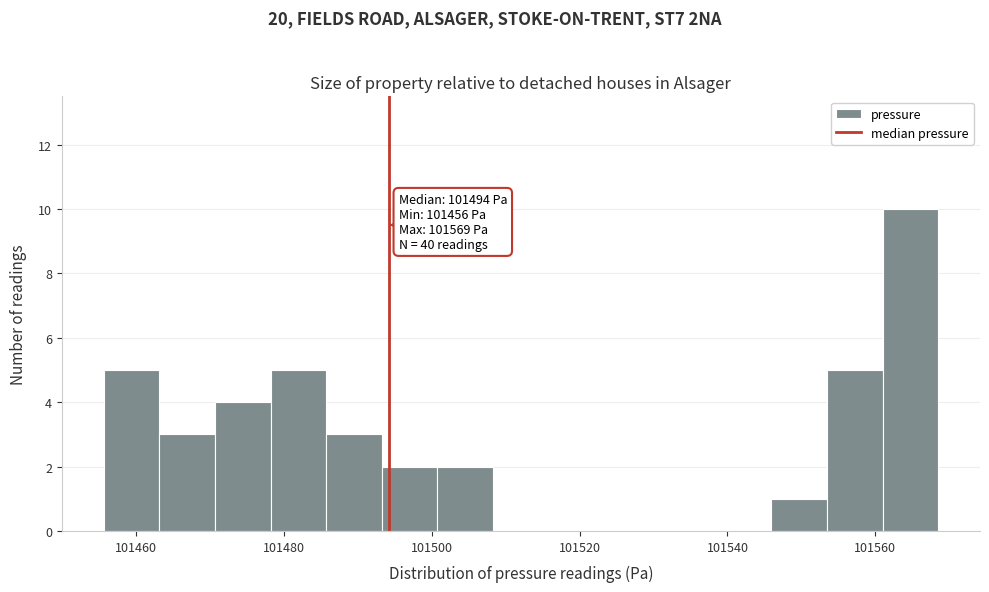

Around what value on the x-axis is the tallest bar? Give the approximate position of its centre, as read against the axis.

101564